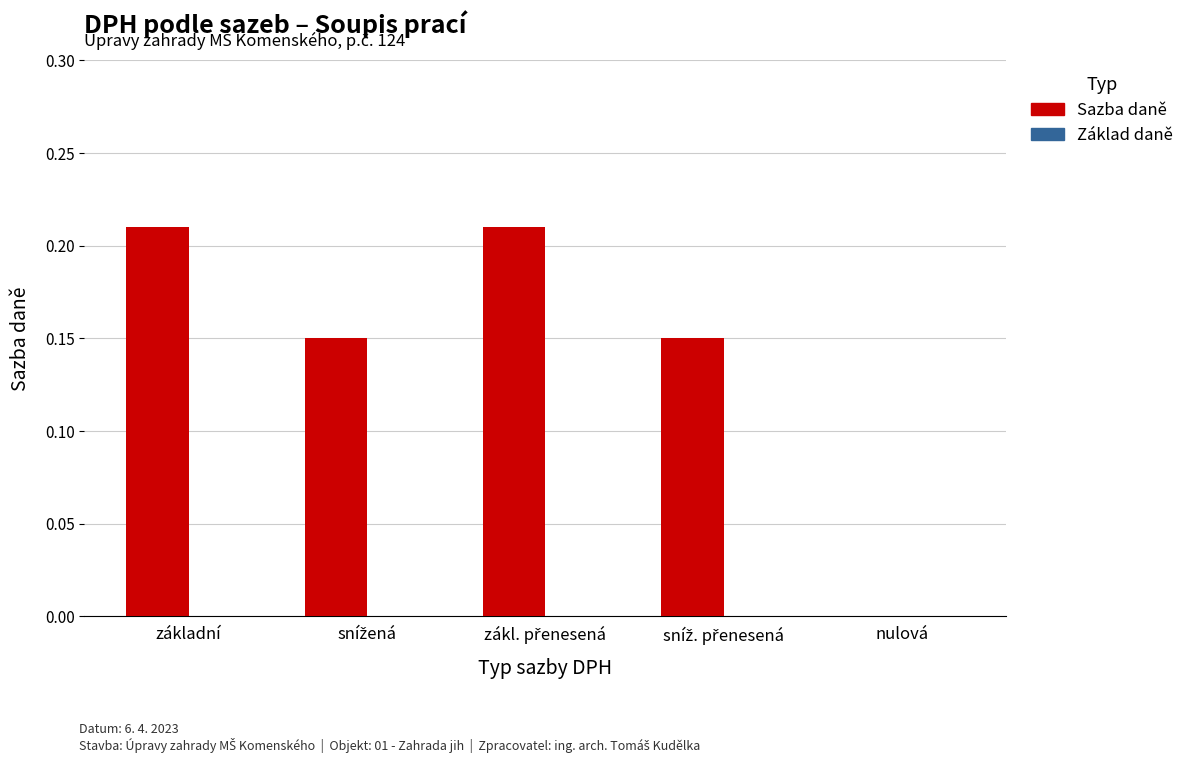

True or false: the data shows 0.1 at základní.

False